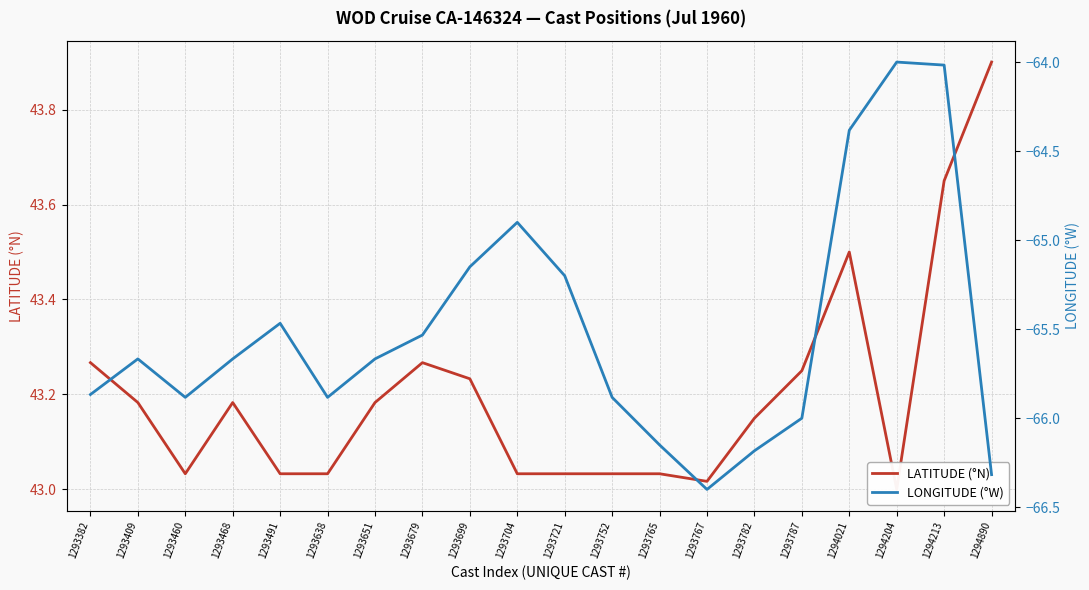

What is the spread (max minus min) of values at 1293409?

108.8